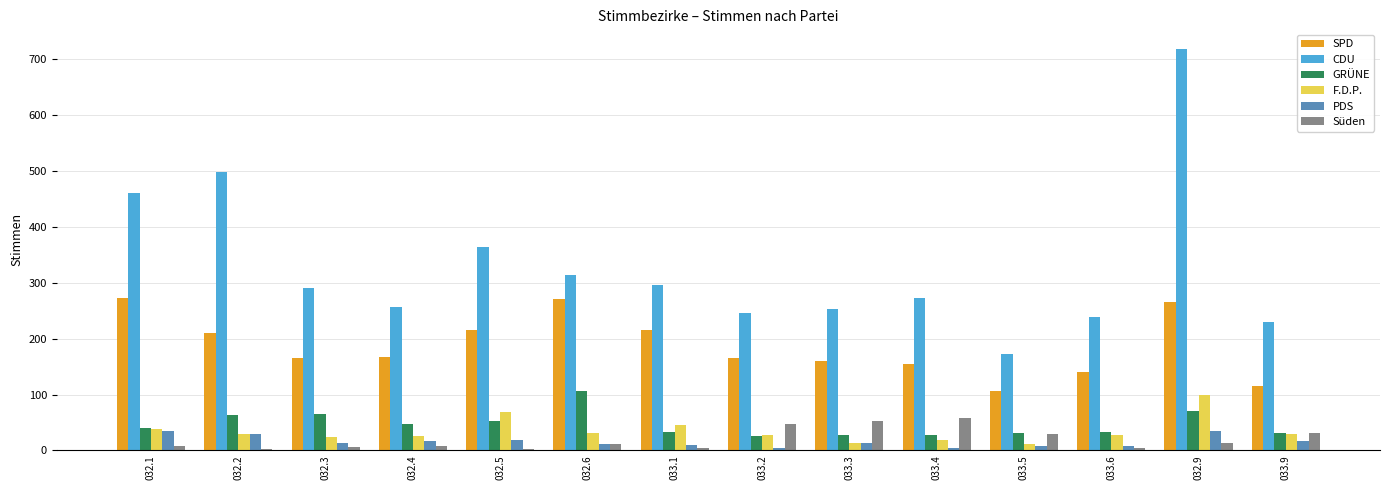

What is the difference between the GRÜNE values at 032.1 and 032.4?

8